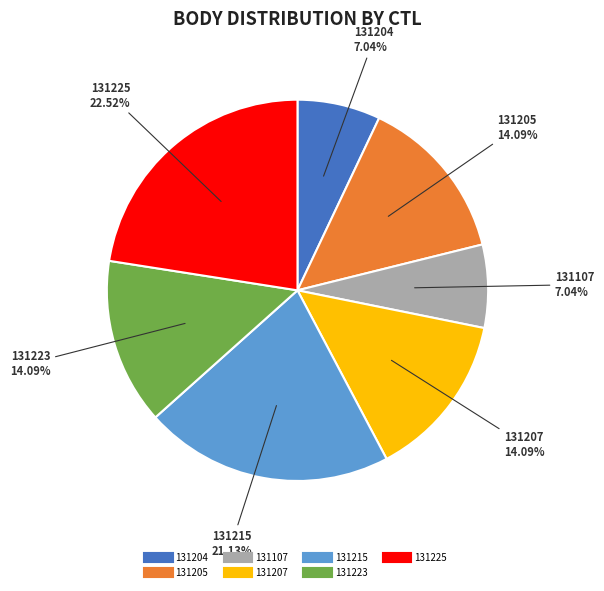

Approximately how many times larger is the value at 131107 compared to 131223?

0.5